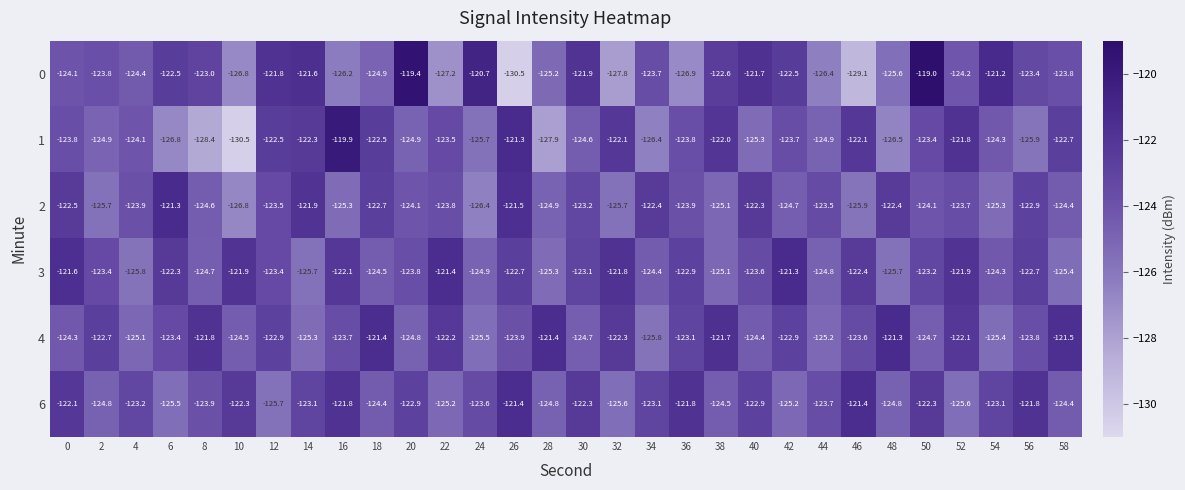

What is the difference between the highest and lowest values at 28?

6.5